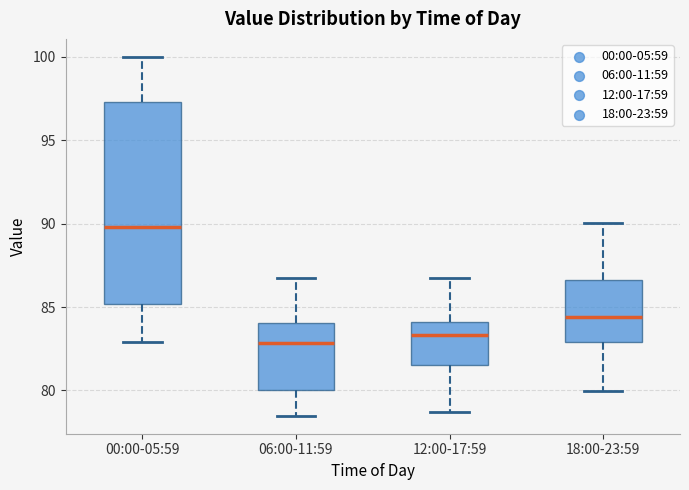

Reading left to right, read every box against the y-axis: the position of its median line, the range the box covers, and the ends of its whiskers. The values are not printed on the chart, so give them approximately, as read against the axis.

00:00-05:59: median 90.0, box 85.0 to 97.5, whiskers 83.0 to 100.0
06:00-11:59: median 83.0, box 80.0 to 84.0, whiskers 78.5 to 86.5
12:00-17:59: median 83.5, box 81.5 to 84.0, whiskers 78.5 to 86.5
18:00-23:59: median 84.5, box 83.0 to 86.5, whiskers 80.0 to 90.0